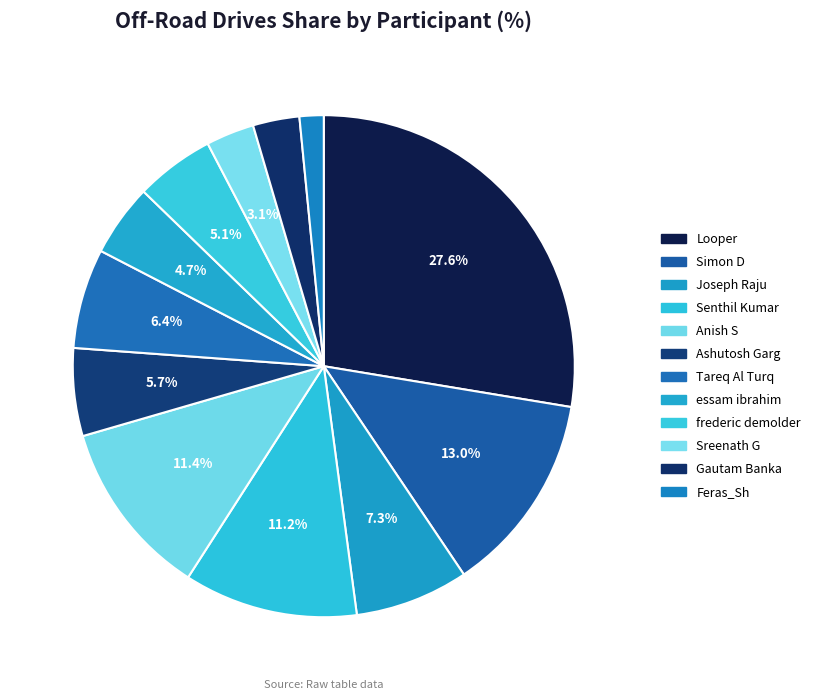

What percentage is the Feras_Sh slice, to the nearest percent?

2%